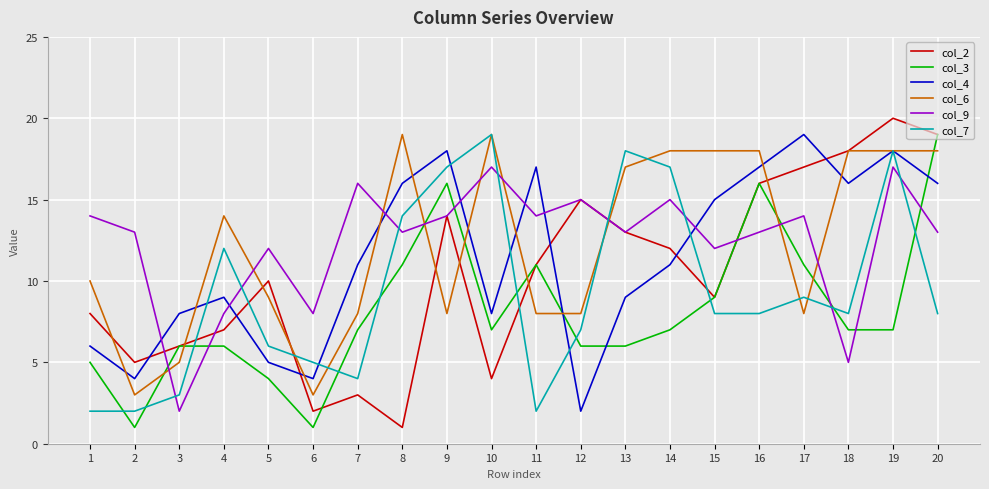

Does the chart display data point markers on the line(s)?

No